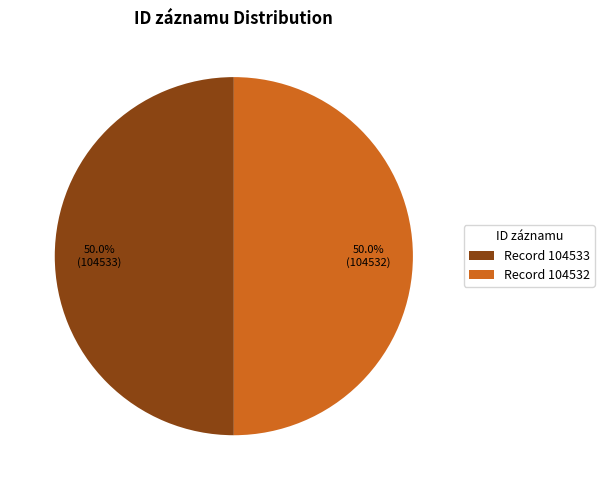

Approximately how many times larger is the value at Record 104533 compared to Record 104532?

1.0